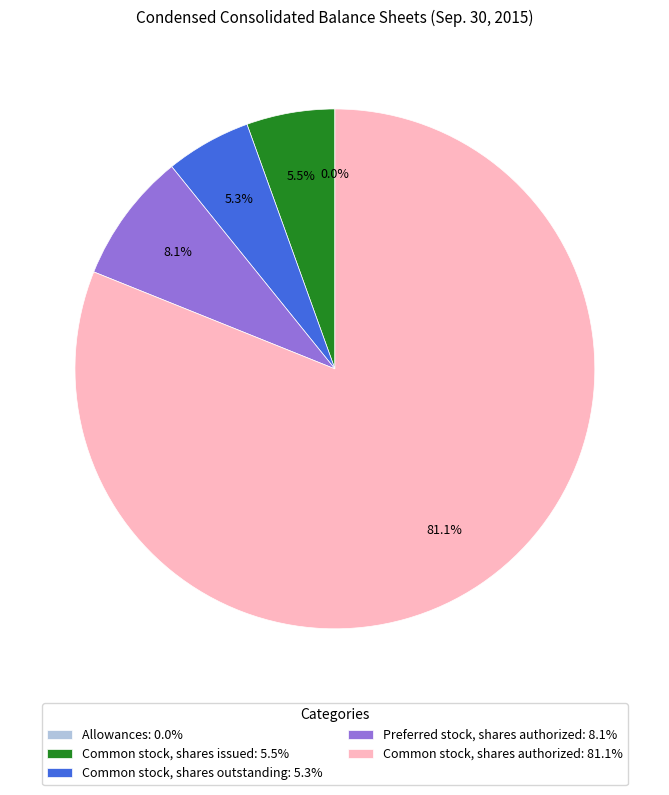

Approximately how many times larger is the value at Common stock, shares authorized: 81.1% compared to Preferred stock, shares authorized: 8.1%?

10.0